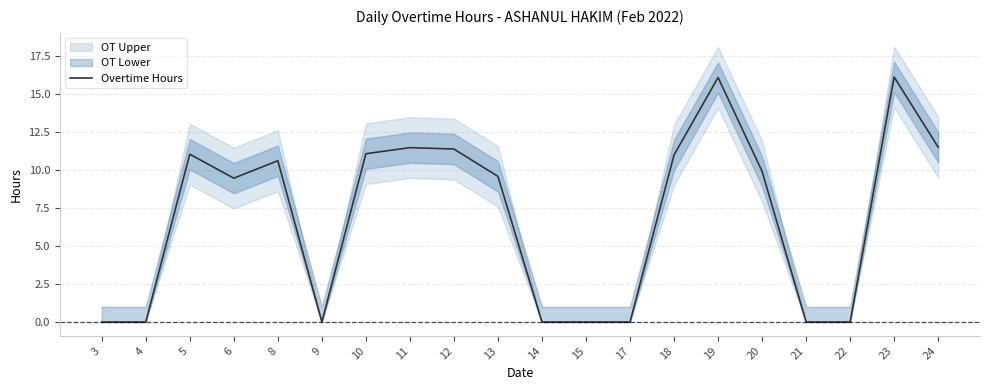

How many points are higher than both their immediate neighbors (excluding endpoints)?

5